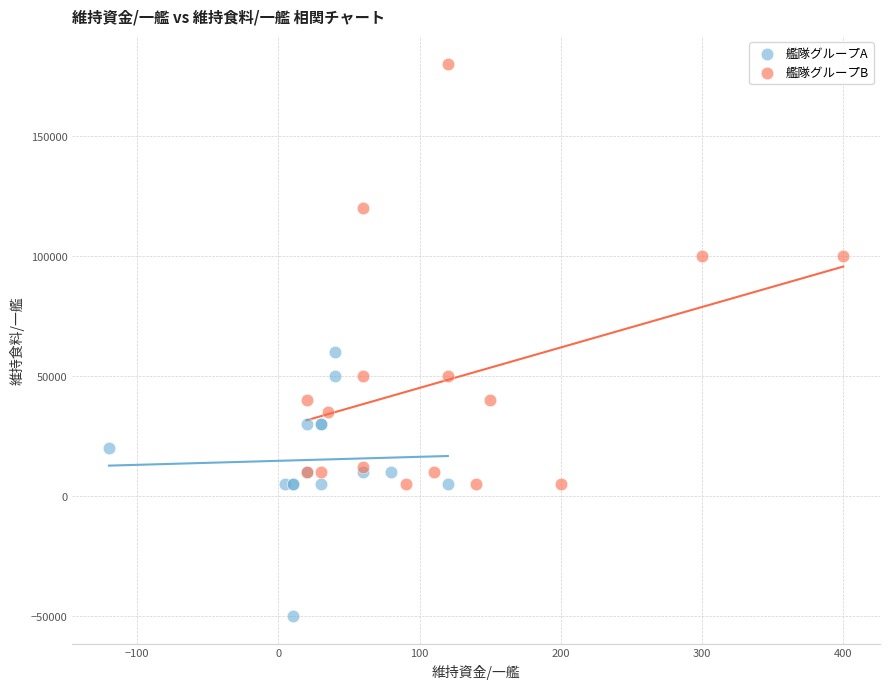

Which series reaches the maximum Y coordinate?

艦隊グループB